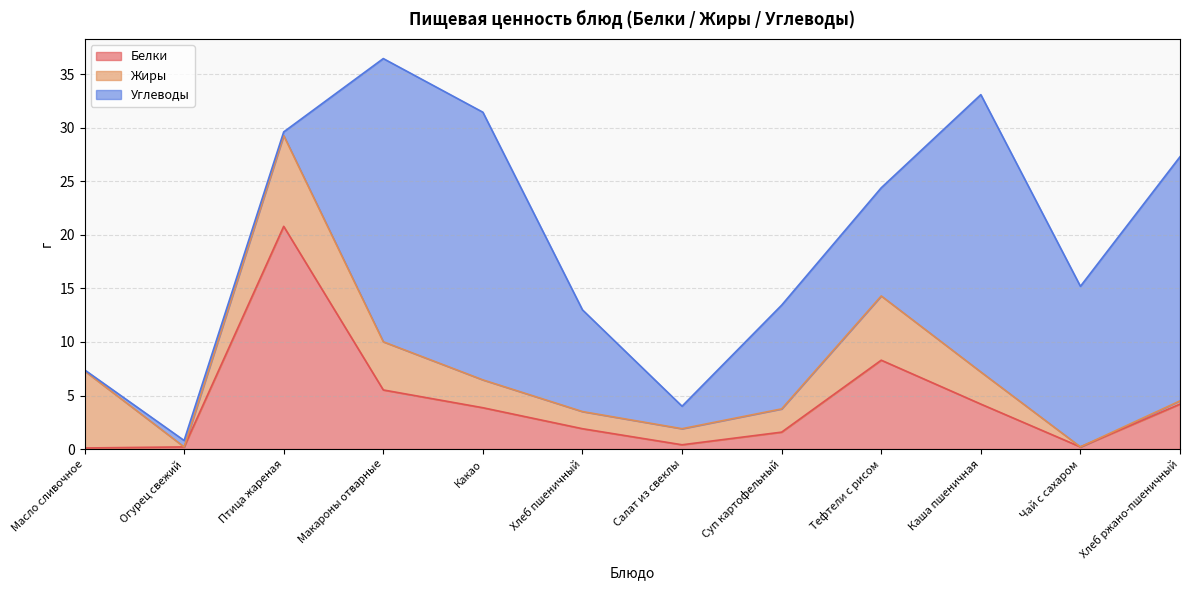

Which series ends up on top after the final intersection of Жиры and Углеводы?

Углеводы